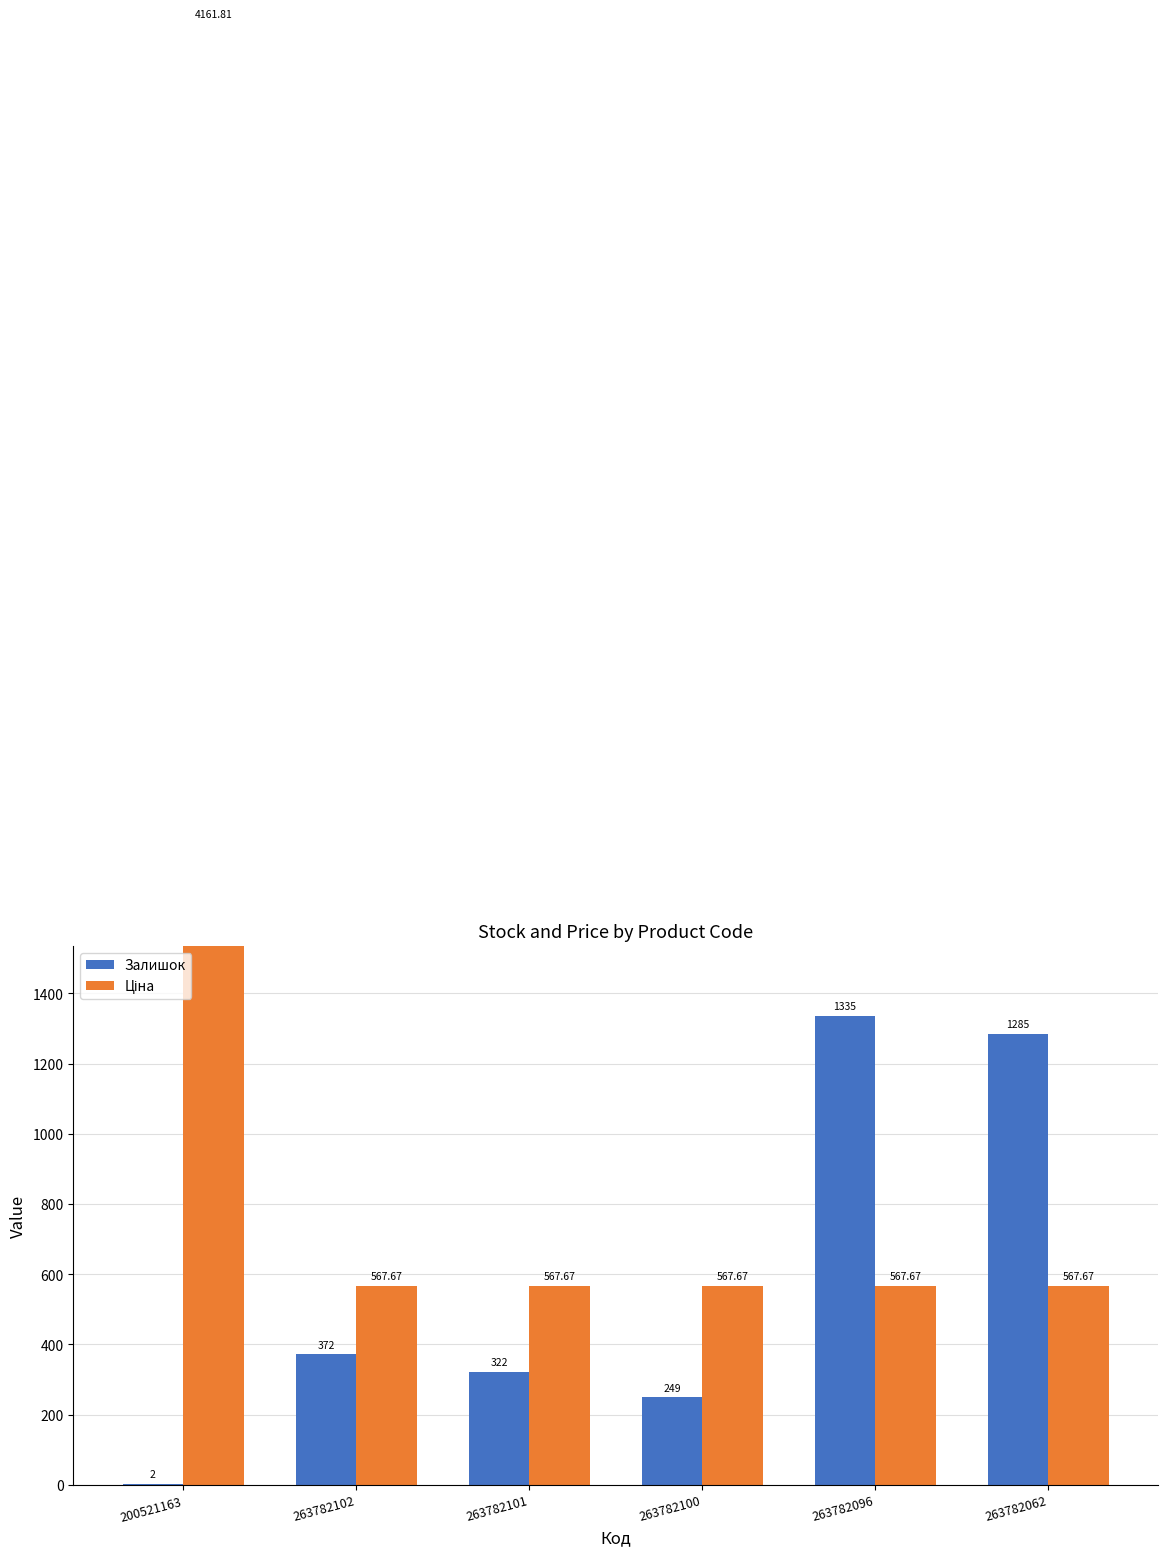

How many series are shown in this chart?

2